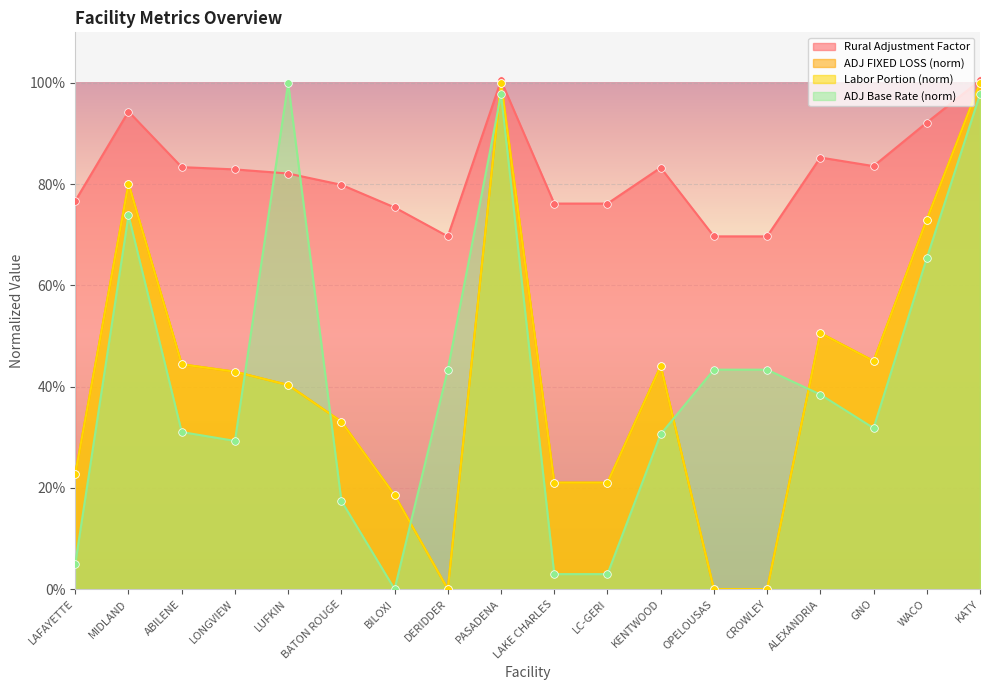

Which series has the widest spread of Y values?

ADJ FIXED LOSS (norm)